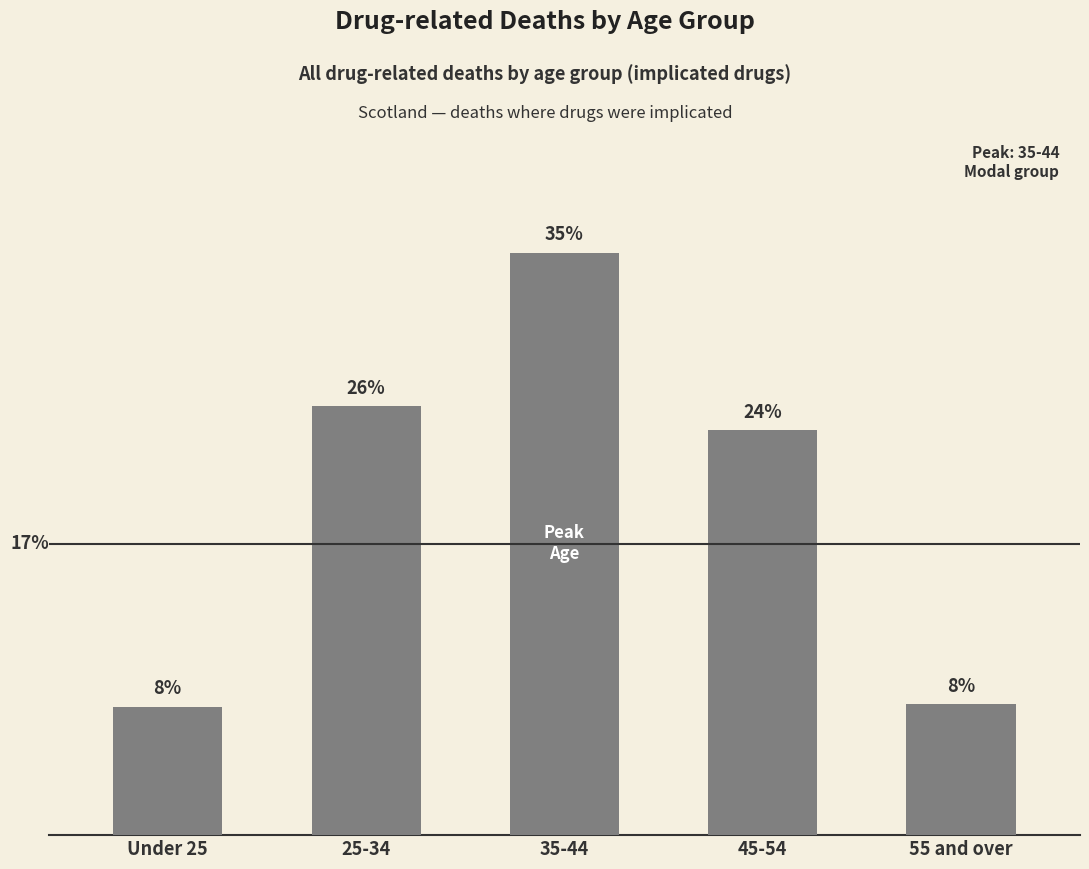

Does the chart contain any negative values?

No